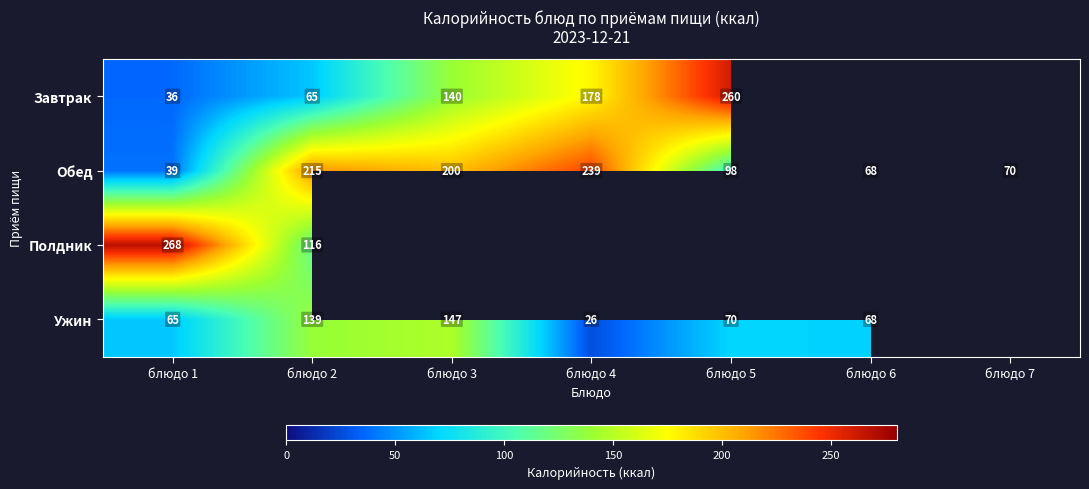

Rank the categories by Обед value from highest to lowest.

блюдо 4, блюдо 2, блюдо 3, блюдо 5, блюдо 7, блюдо 6, блюдо 1